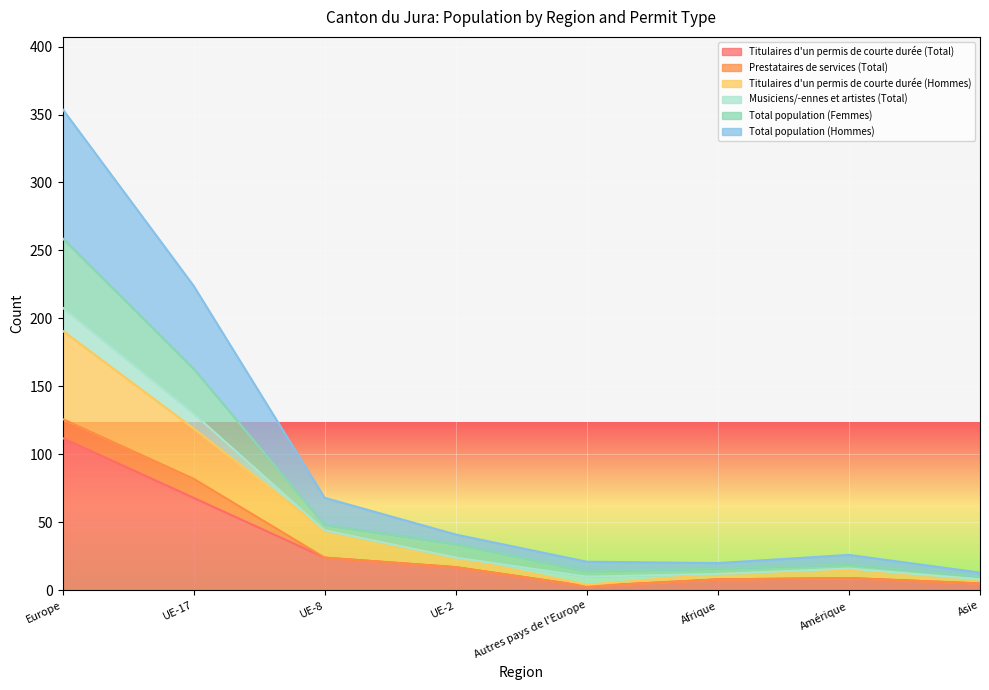

At which label does Titulaires d'un permis de courte durée (Total) reach its peak?

Europe